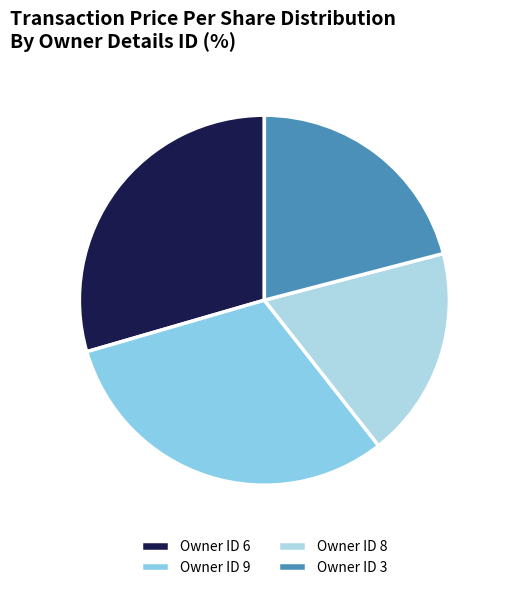

Is there any slice that represents more than half of the pie?

No